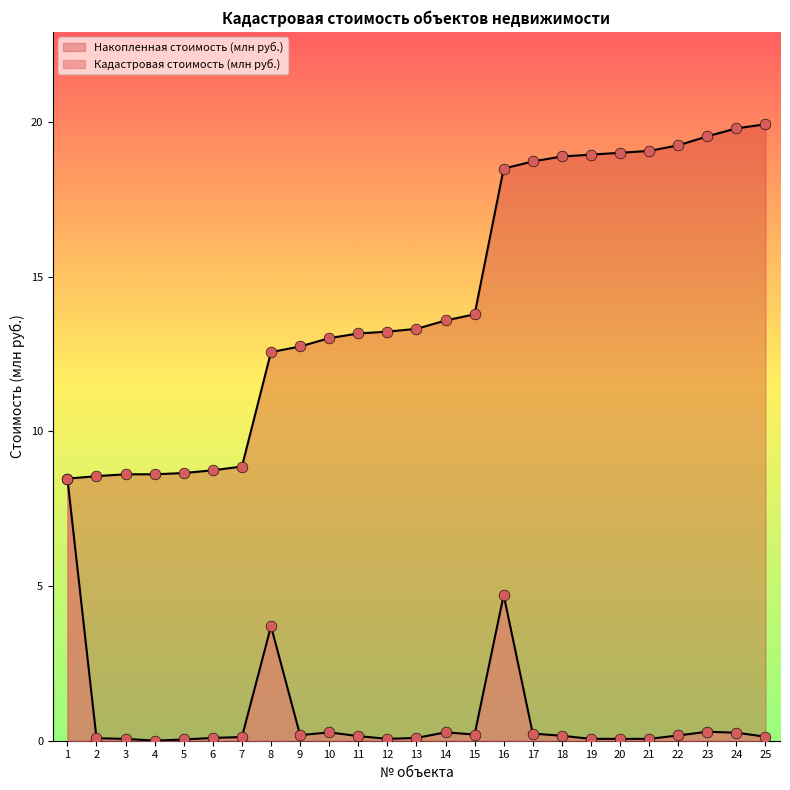

Which series contains the highest Y value?

Накопленная стоимость (млн руб.)